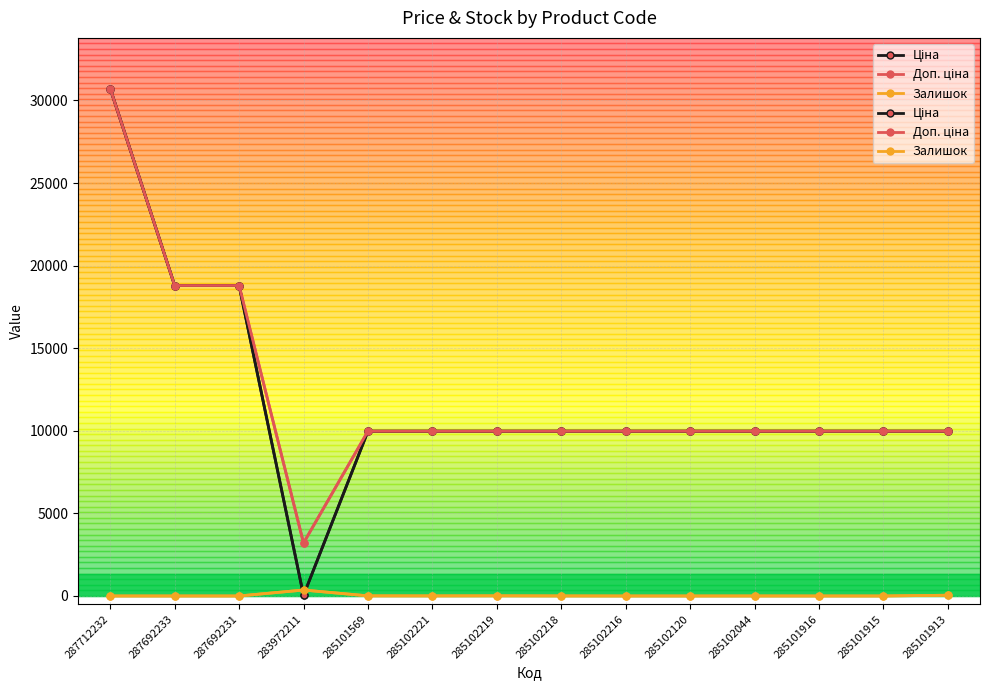

Is the value of Ціна at 285102044 greater than the value of Доп. ціна at 285102221?

No